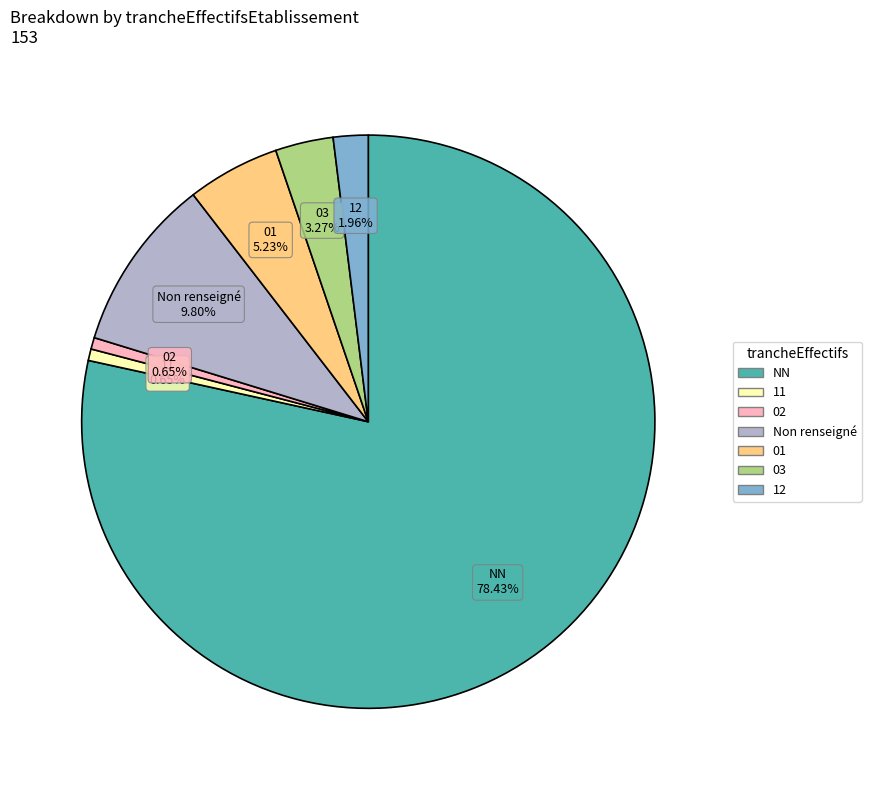

Does any single category account for the majority?

Yes